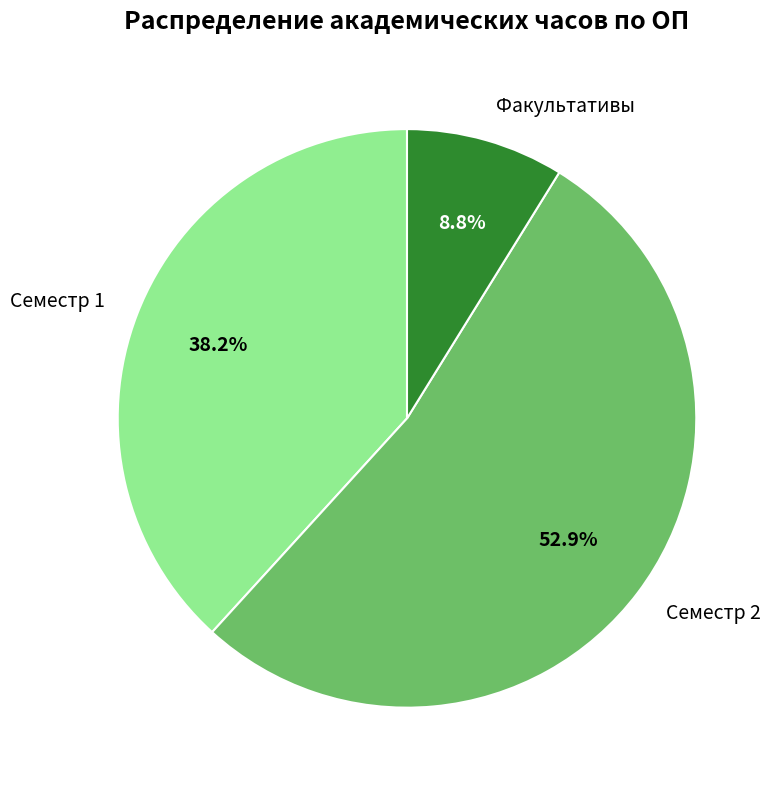

Count the number of slices in the pie.

3